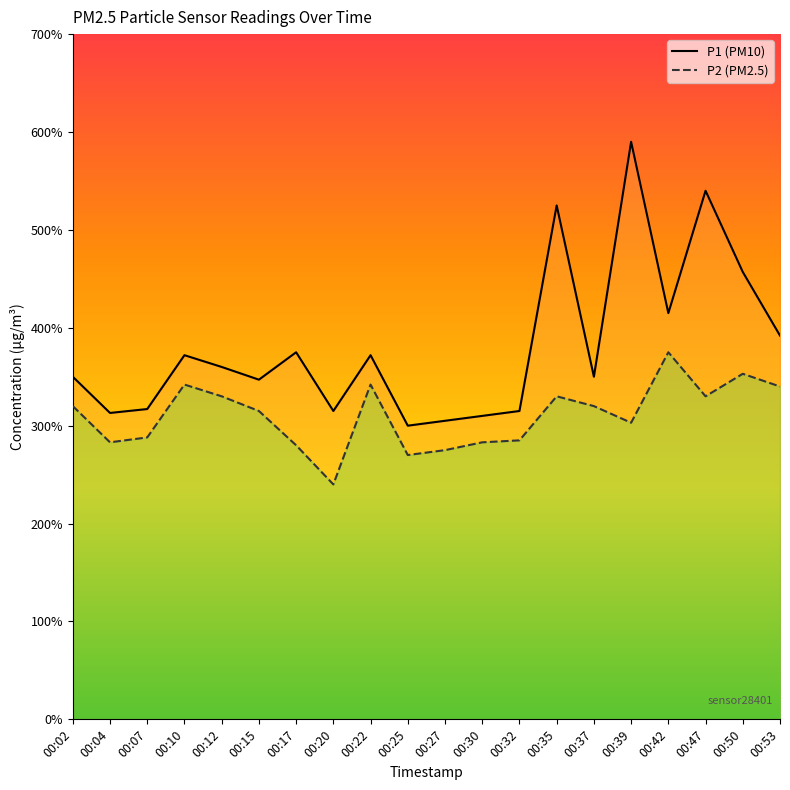

Is the value of P1 (PM10) at 00:47 greater than the value of P2 (PM2.5) at 00:07?

Yes